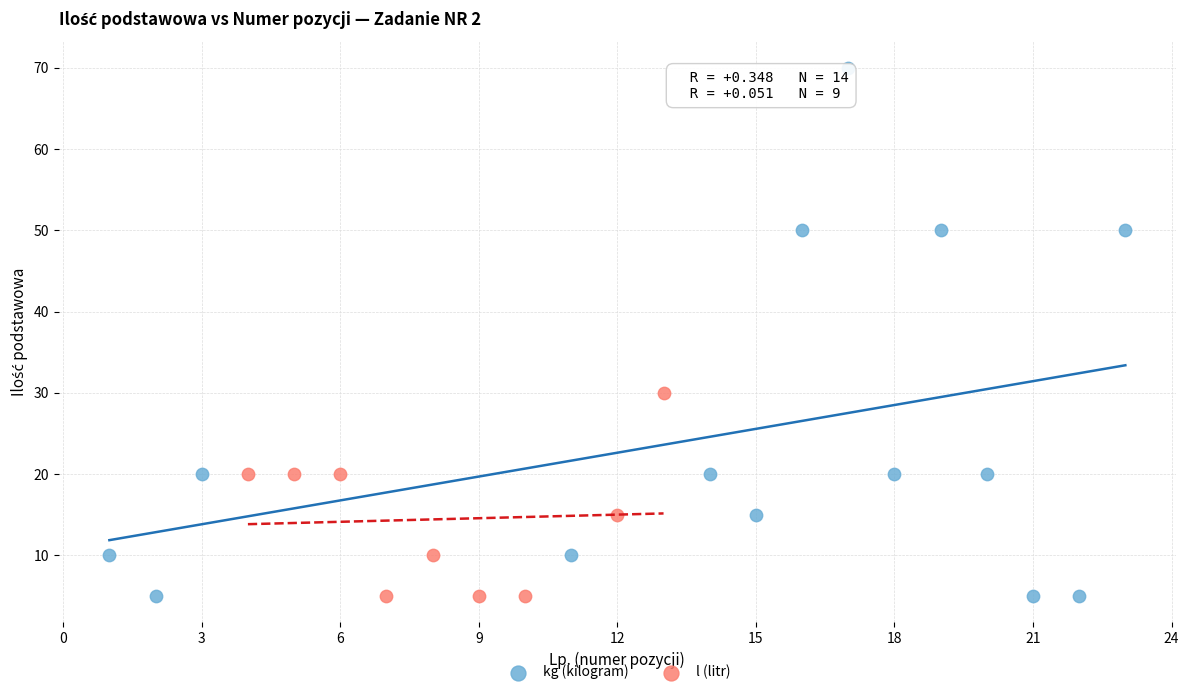

Which series has the widest spread of Y values?

kg (kilogram)